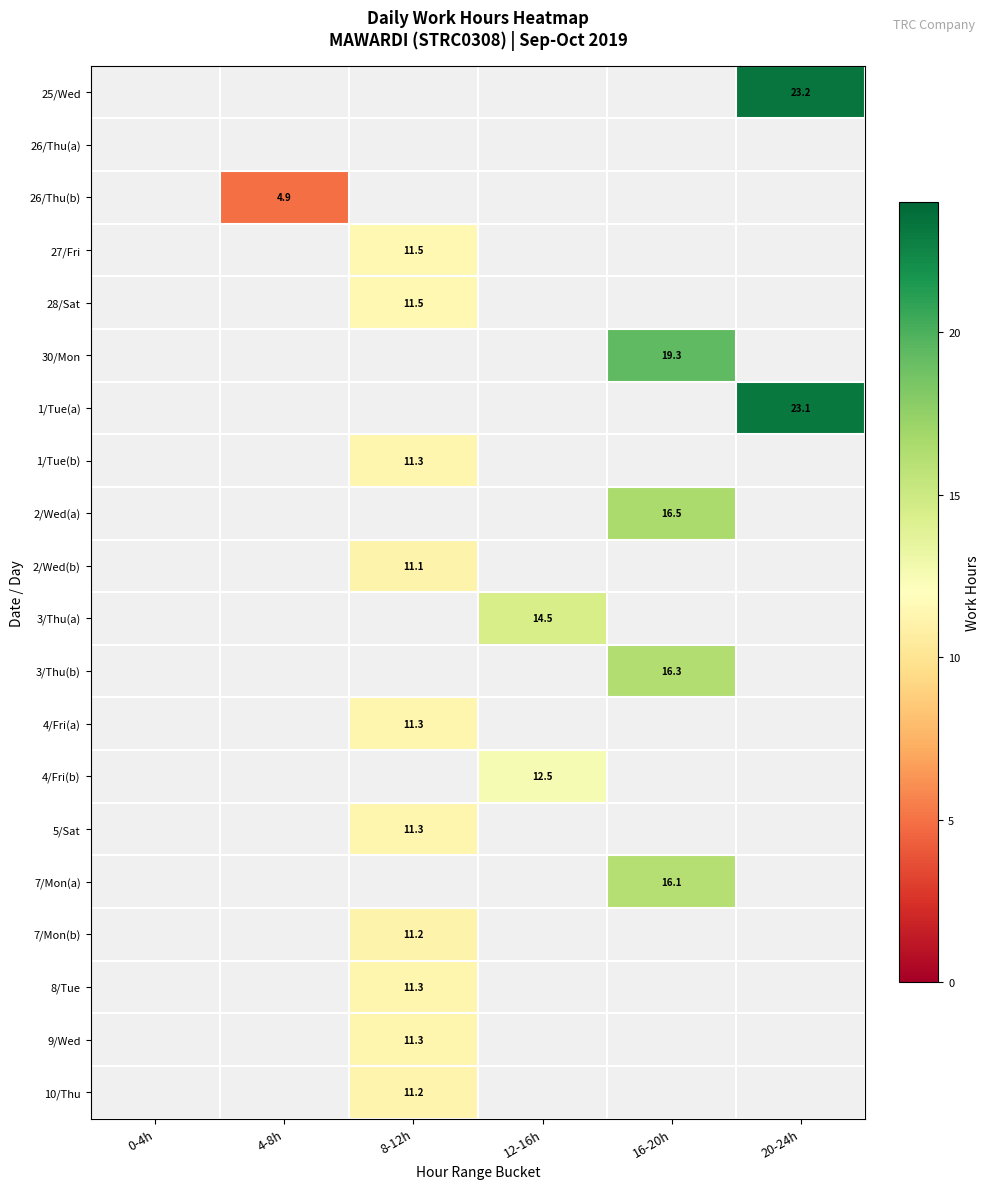

True or false: 4/Fri(b) has a value of 12.5 at 12-16h.

True